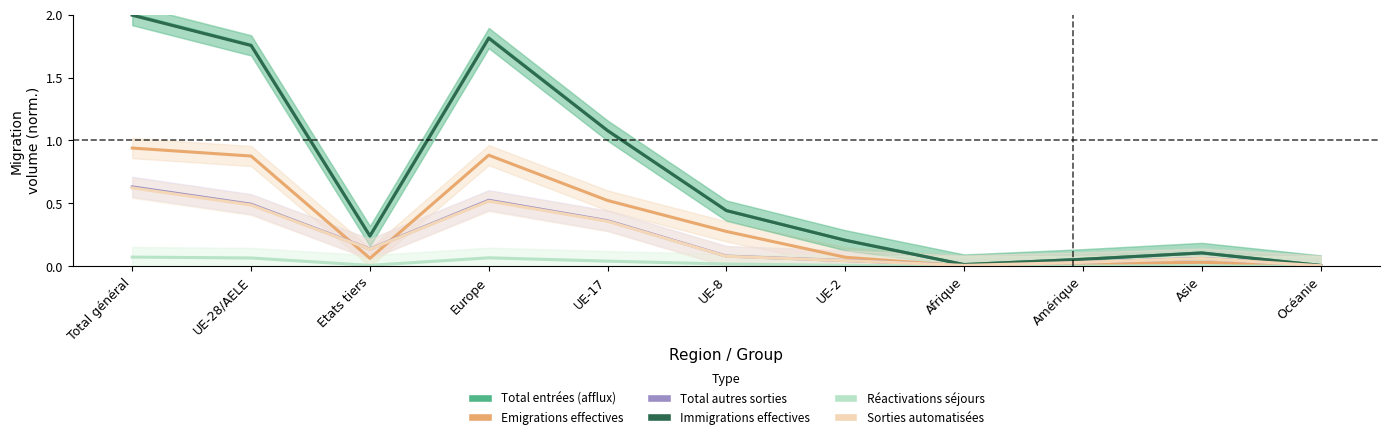

How many lines are shown in the chart?

6